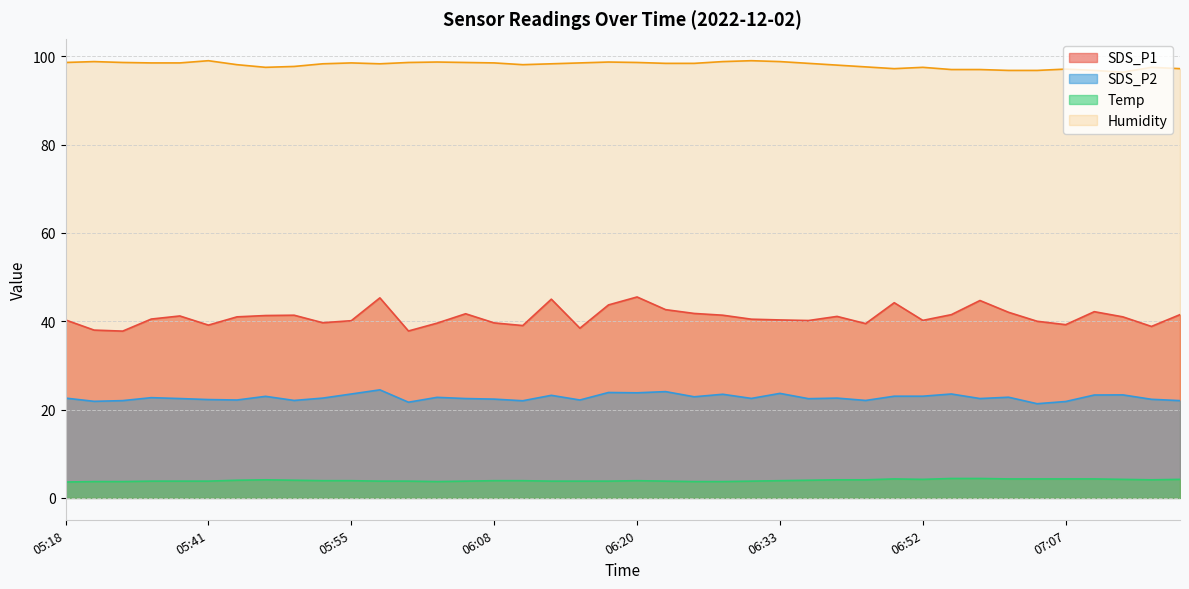

How many data points in SDS_P2 are above 22?

35